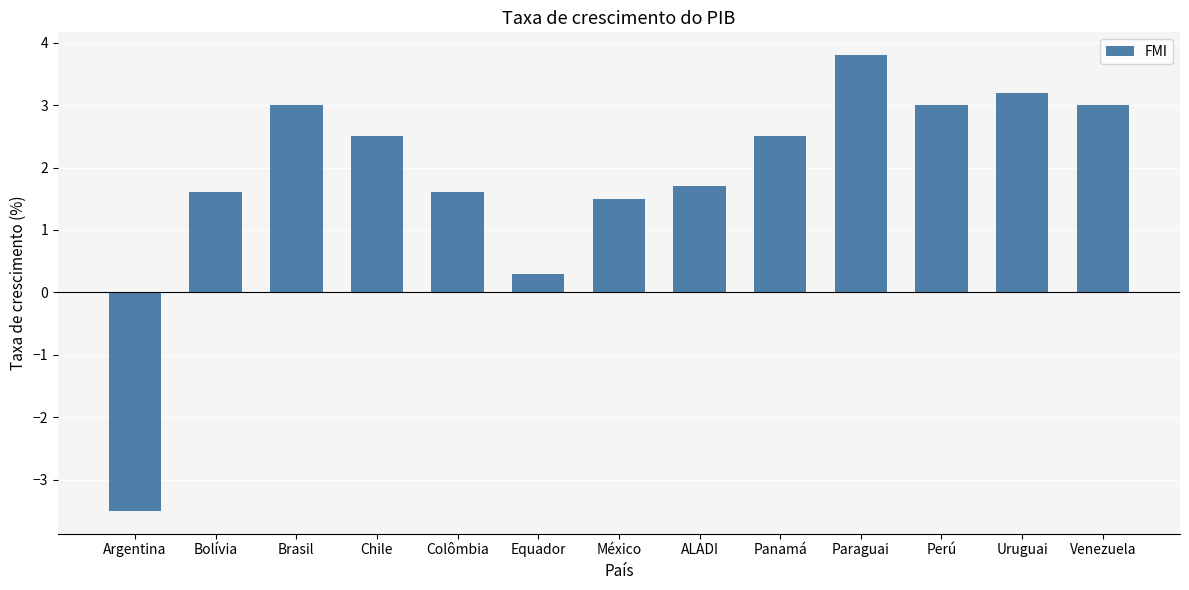

The value at Argentina is -2.4. True or false?

False